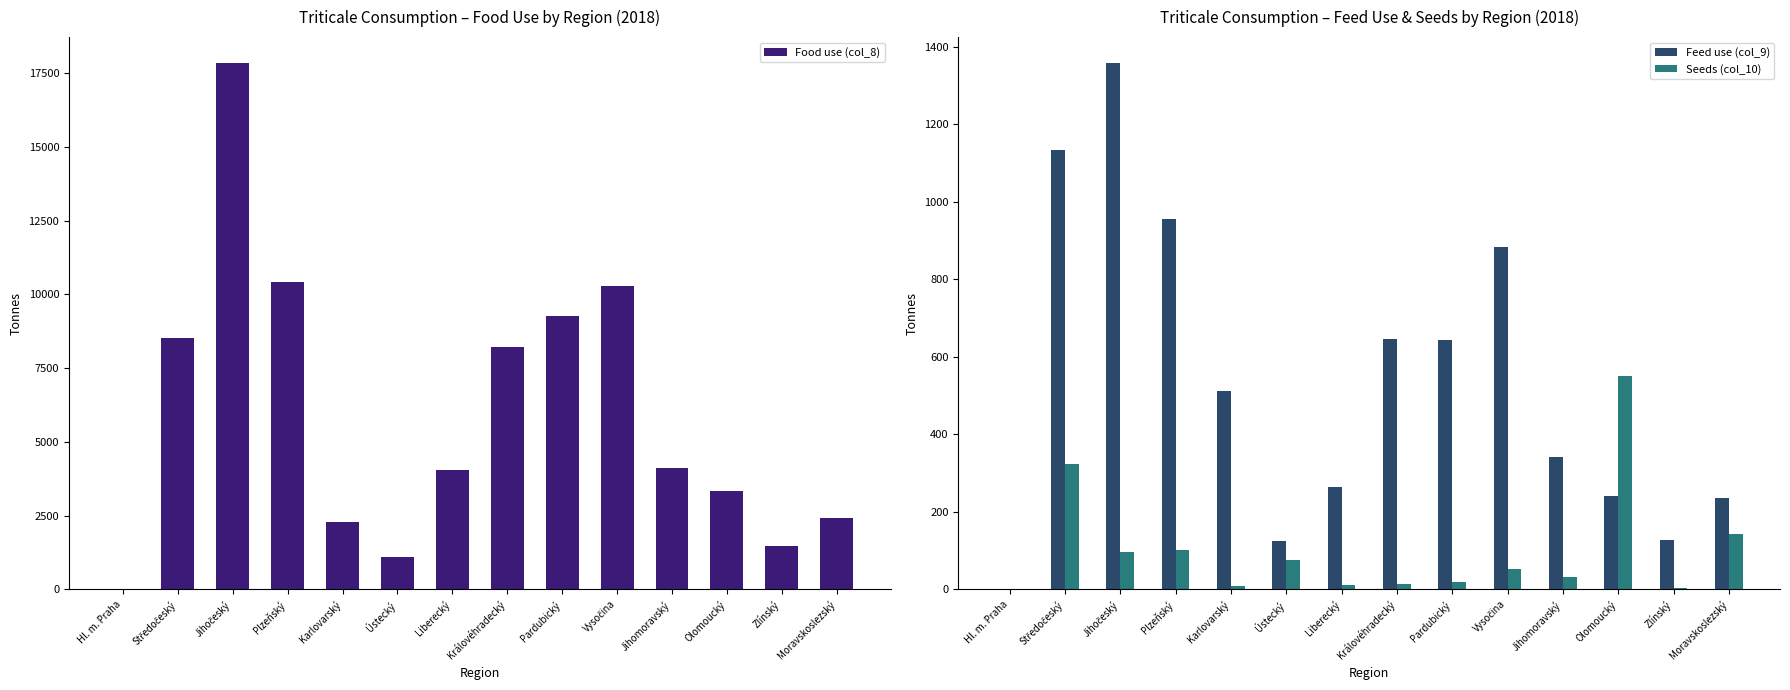

Reading right to left, transcribe all the data shown in this chart.

Food use (col_8): Moravskoslezský=2432.5	Zlínský=1455.2	Olomoucký=3342.5	Jihomoravský=4123.7	Vysočina=10289.5	Pardubický=9257.9	Královéhradecký=8230.8	Liberecký=4043.3	Ústecký=1088.6	Karlovarský=2272.9	Plzeňský=10429.9	Jihočeský=17831.2	Středočeský=8512.5	Hl. m. Praha=1.9
Feed use (col_9): Moravskoslezský=234.6	Zlínský=127.5	Olomoucký=241.7	Jihomoravský=340.8	Vysočina=882.3	Pardubický=642.5	Královéhradecký=645.8	Liberecký=264.8	Ústecký=125.5	Karlovarský=512.6	Plzeňský=954.3	Jihočeský=1356.7	Středočeský=1133.1	Hl. m. Praha=0.1
Seeds (col_10): Moravskoslezský=143.7	Zlínský=3.7	Olomoucký=551.3	Jihomoravský=32.8	Vysočina=52.6	Pardubický=19.6	Královéhradecký=14.8	Liberecký=12.4	Ústecký=75.5	Karlovarský=7.6	Plzeňský=100.4	Jihočeský=96.7	Středočeský=322.2	Hl. m. Praha=0.0